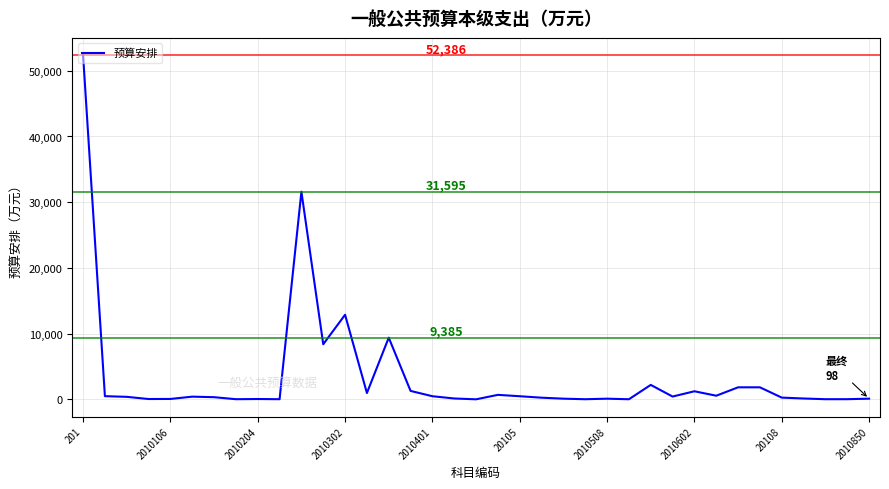

What is the difference between the maximum and minimum values?

52384